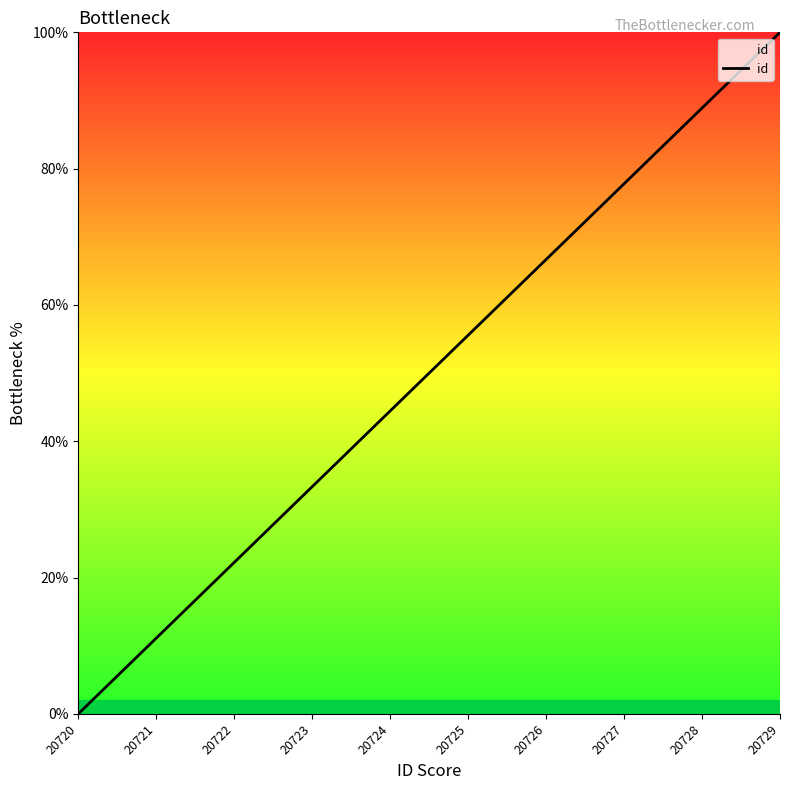

Which has a higher value, 20726 or 20724?

20726